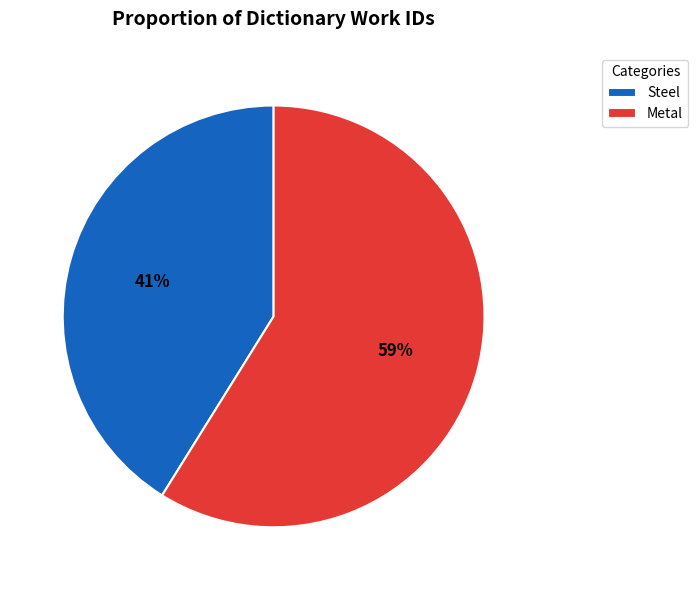

To the nearest percent, what percentage of the pie is Steel?

41%